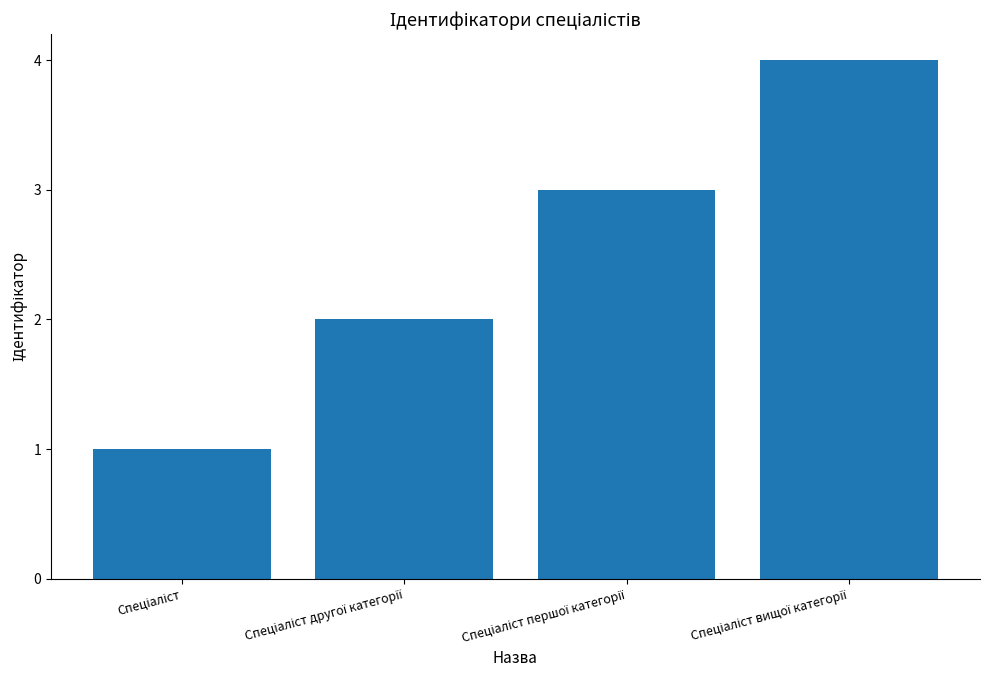

What is the sum of all values?

10